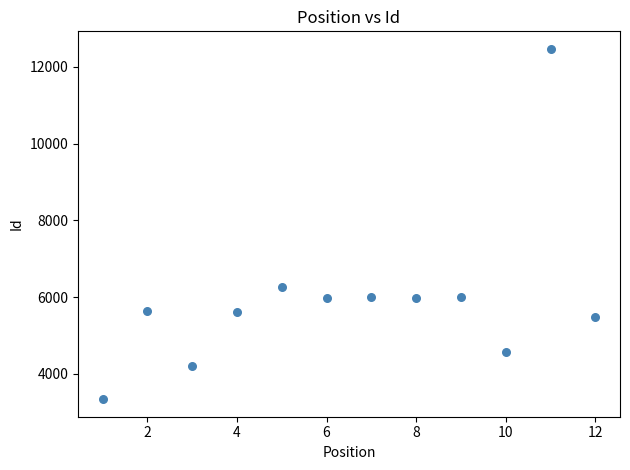

What Y value in the scatter plot is closest to 7904?

6265